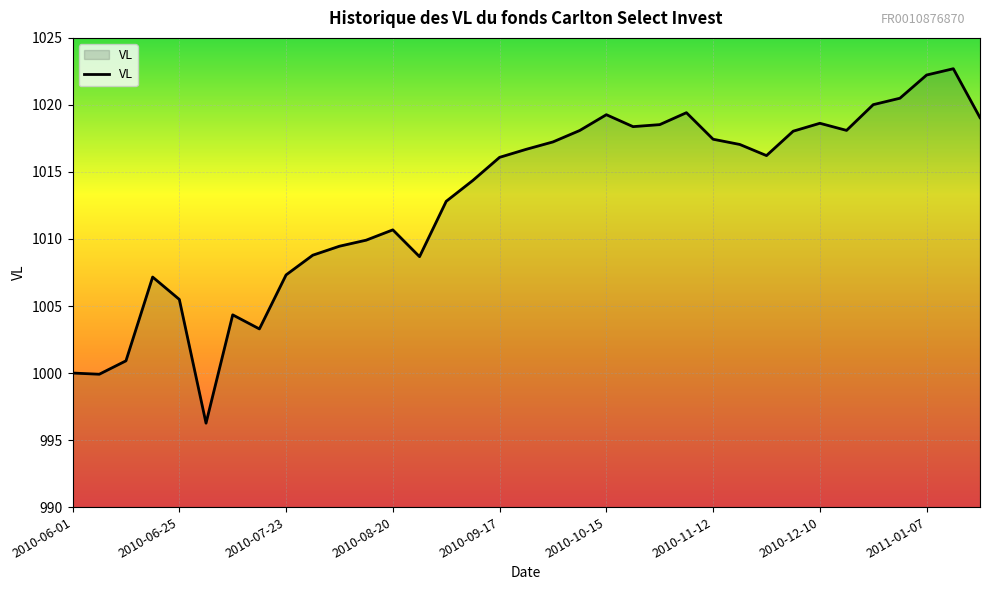

True or false: there are more than 2 points higher than both neighbors.

True